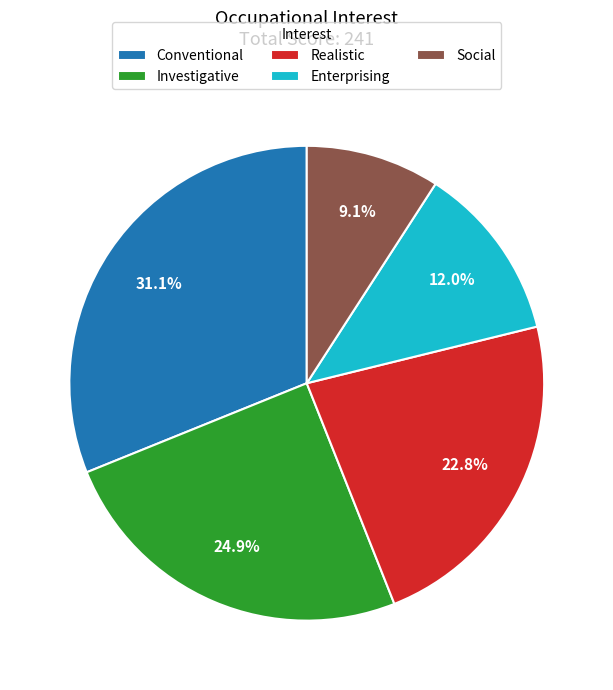

Does any single category account for the majority?

No